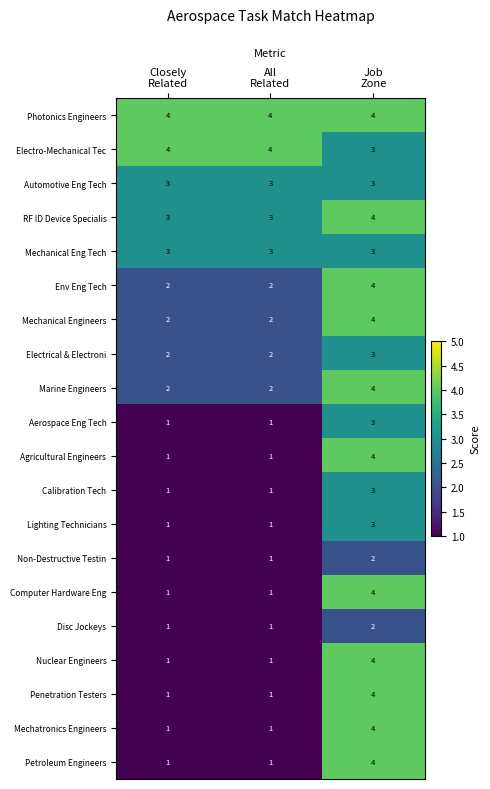

What is the average value of the Mechanical Engineers series?

3